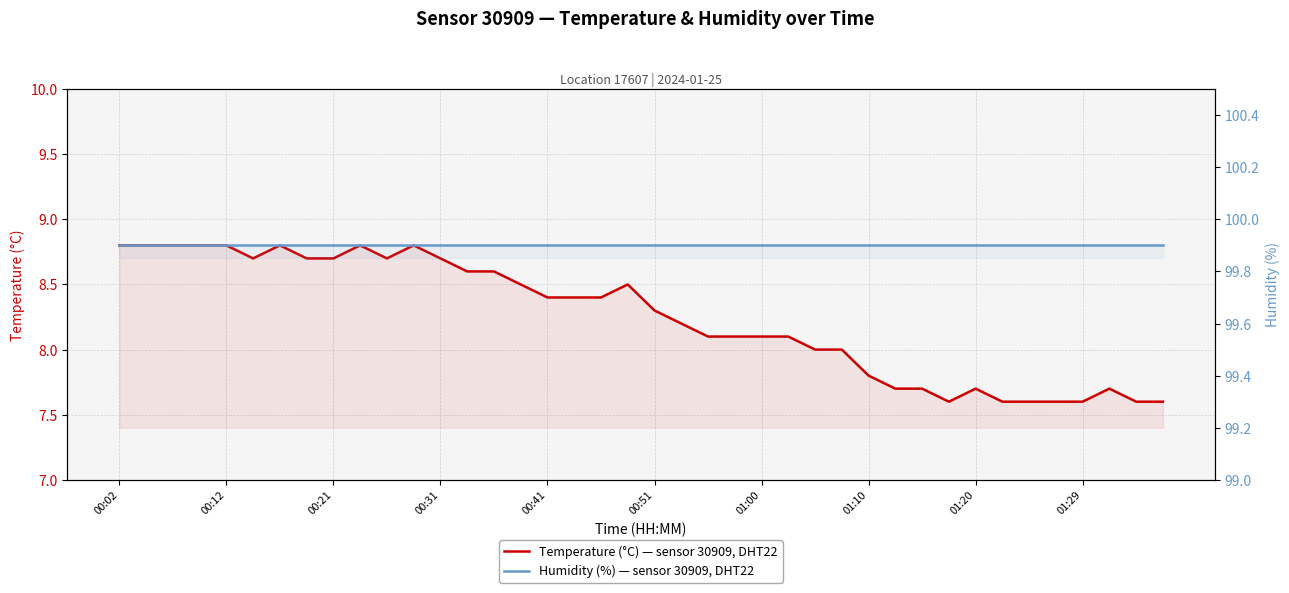

Reading left to right, what are all the values shown in this chart?

Temperature (°C) — sensor 30909, DHT22: 8.8	8.8	8.8	8.8	8.8	8.7	8.8	8.7	8.7	8.8	8.7	8.8	8.7	8.6	8.6	8.5	8.4	8.4	8.4	8.5	8.3	8.2	8.1	8.1	8.1	8.1	8.0	8.0	7.8	7.7	7.7	7.6	7.7	7.6	7.6	7.6	7.6	7.7	7.6	7.6
Humidity (%) — sensor 30909, DHT22: 99.9	99.9	99.9	99.9	99.9	99.9	99.9	99.9	99.9	99.9	99.9	99.9	99.9	99.9	99.9	99.9	99.9	99.9	99.9	99.9	99.9	99.9	99.9	99.9	99.9	99.9	99.9	99.9	99.9	99.9	99.9	99.9	99.9	99.9	99.9	99.9	99.9	99.9	99.9	99.9